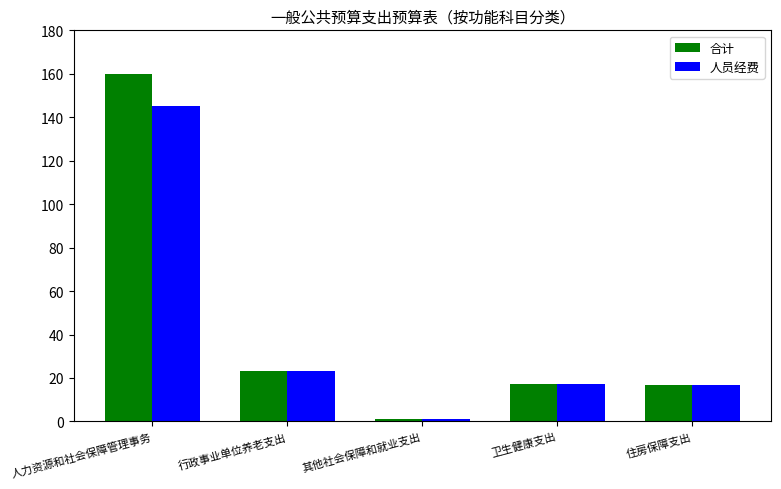

Read the 人员经费 value at 卫生健康支出.

17.1